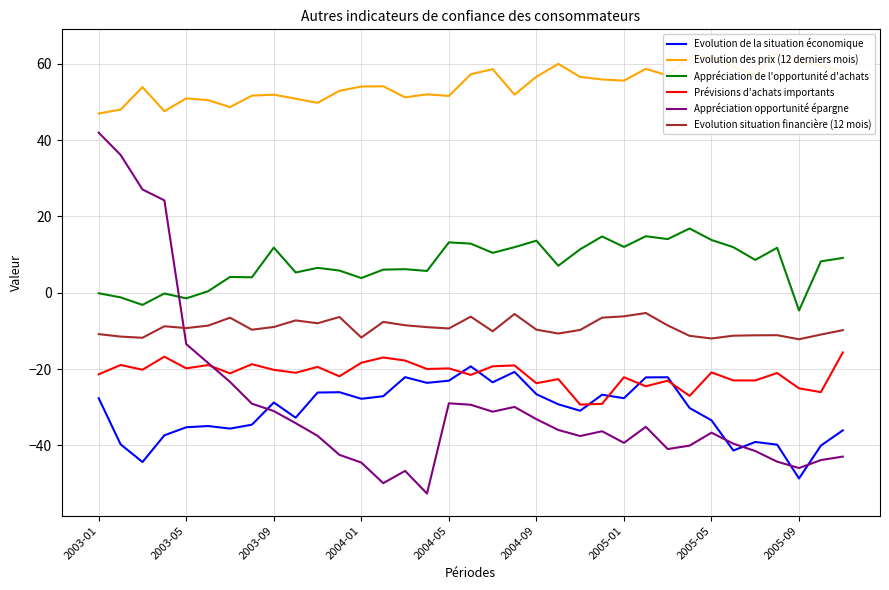

The value of Appréciation de l'opportunité d'achats at 18 is 2.4. True or false?

False